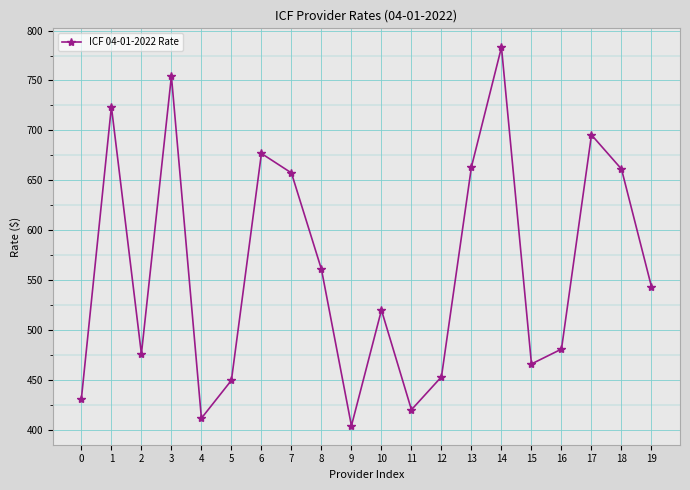

Is it true that the value at 1 is 723.7?

True